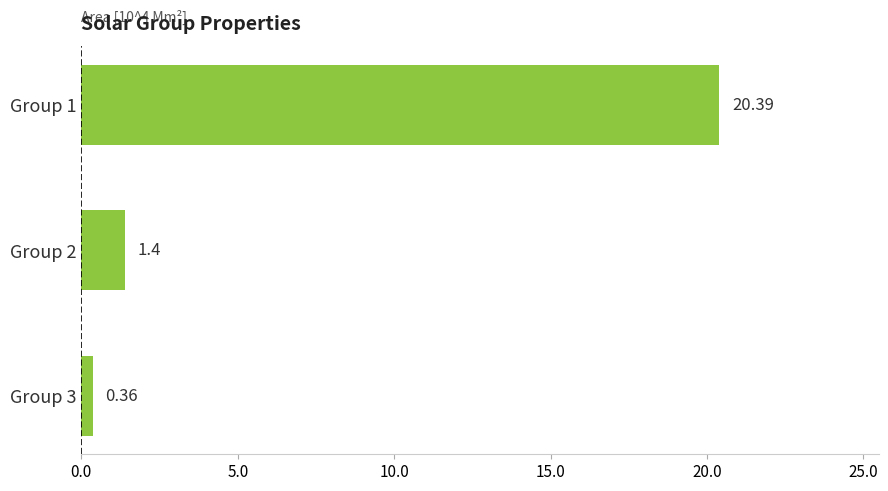

What is the difference between the maximum and minimum values?

20.0